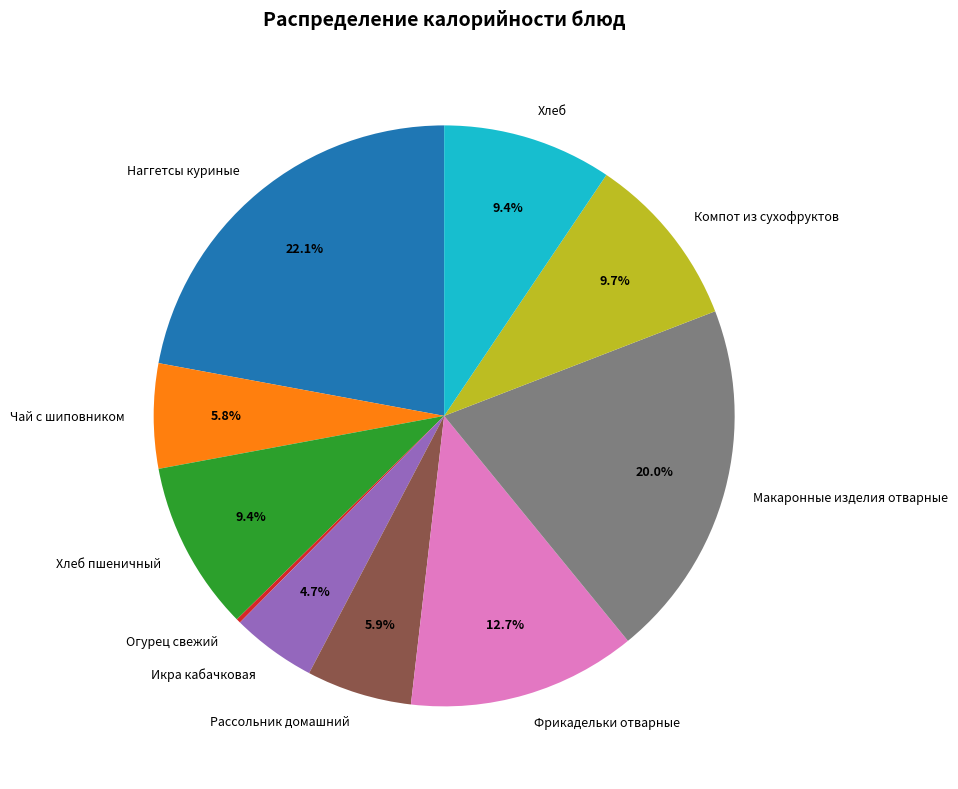

What is the total percentage of Чай с шиповником and Наггетсы куриные?

27.9%